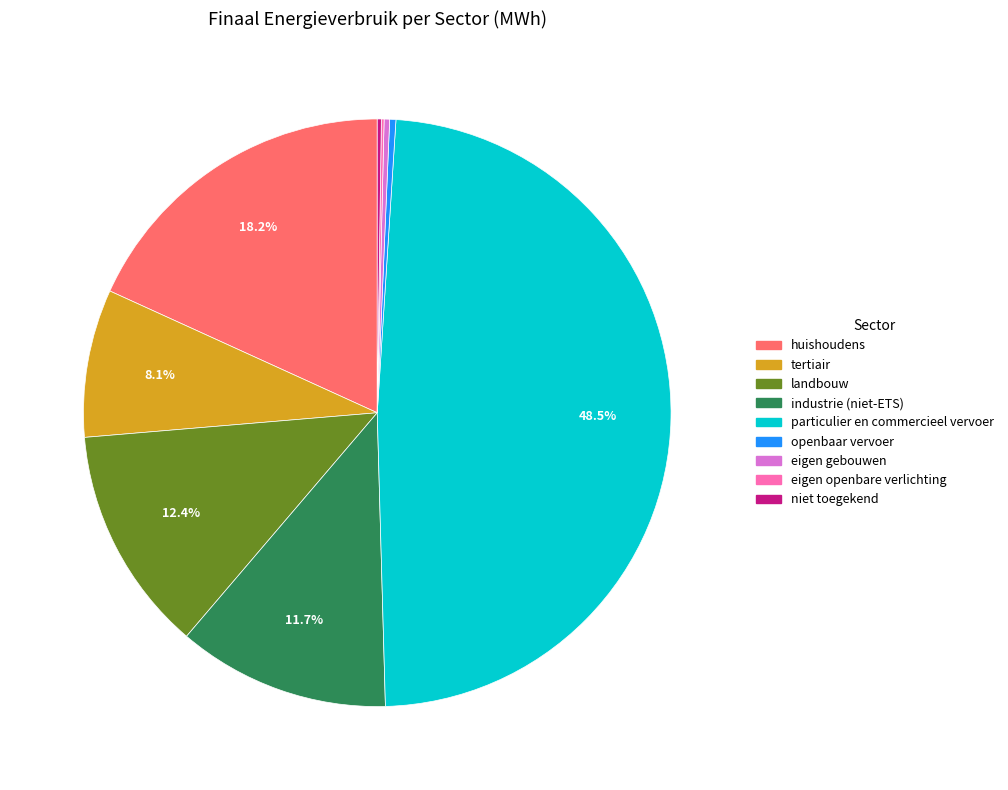

What is the largest slice in the pie chart?

particulier en commercieel vervoer